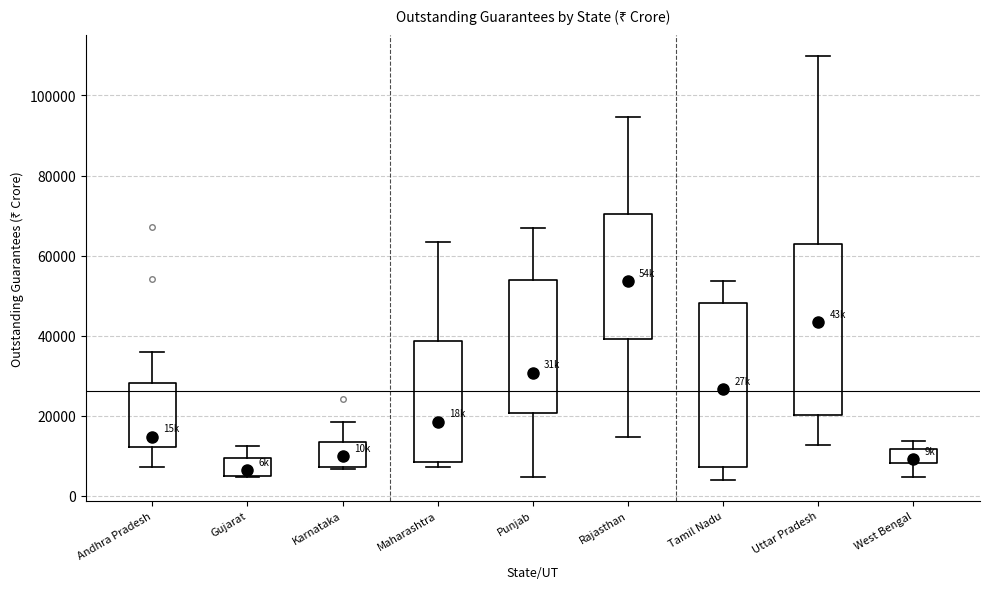

Reading left to right, read every box against the y-axis: the position of its median line, the range the box covers, and the ends of its whiskers. The values are not printed on the chart, so give them approximately, as read against the axis.

Andhra Pradesh: median 14000, box 12000 to 28000, whiskers 8000 to 36000
Gujarat: median 6000, box 4000 to 10000, whiskers 4000 to 12000
Karnataka: median 10000, box 8000 to 14000, whiskers 6000 to 18000
Maharashtra: median 18000, box 8000 to 38000, whiskers 8000 (just below the box's lower edge) to 64000
Punjab: median 30000, box 20000 to 54000, whiskers 4000 to 66000
Rajasthan: median 54000, box 40000 to 70000, whiskers 14000 to 94000
Tamil Nadu: median 26000, box 8000 to 48000, whiskers 4000 to 54000
Uttar Pradesh: median 44000, box 20000 to 62000, whiskers 12000 to 110000
West Bengal: median 10000, box 8000 to 12000, whiskers 4000 to 14000